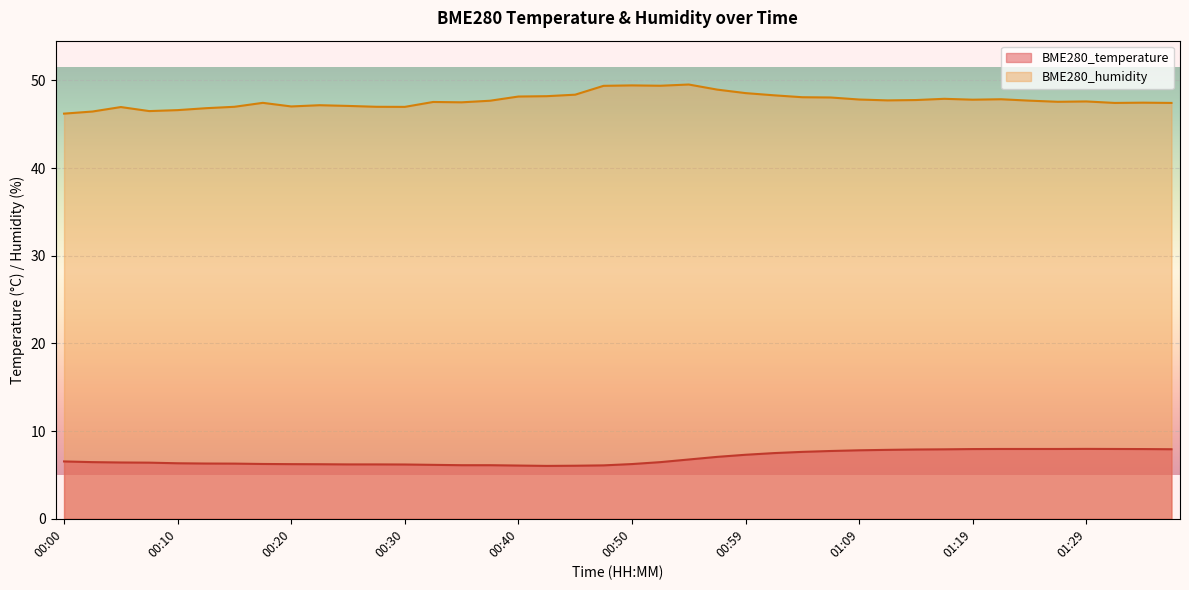

Does the chart display data point markers on the line(s)?

No